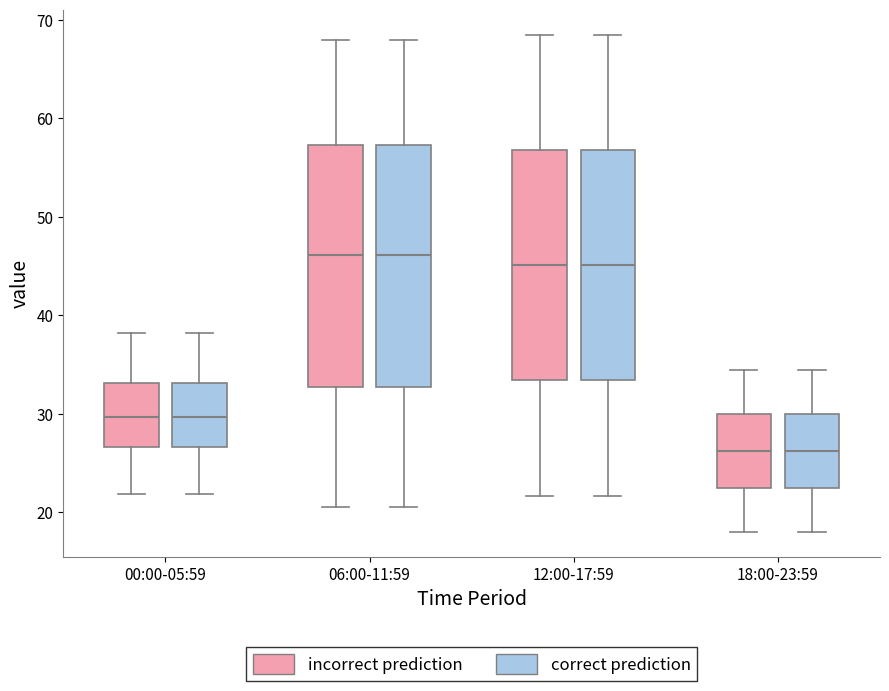

Where is the lower edge of the box for 06:00-11:59 (correct prediction) on the y-axis? The values are not printed on the chart, so give them approximately, as read against the axis.

33